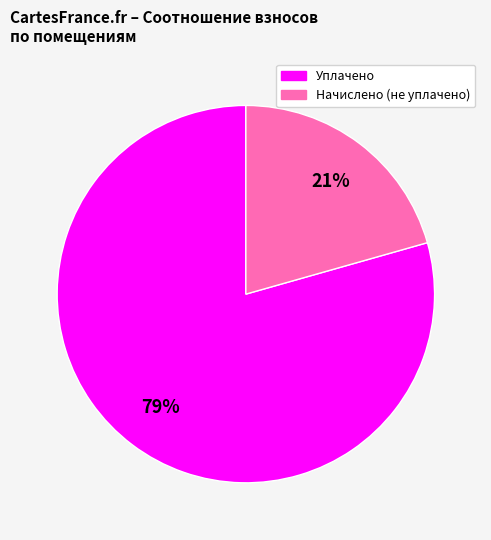

Does any single category account for the majority?

Yes